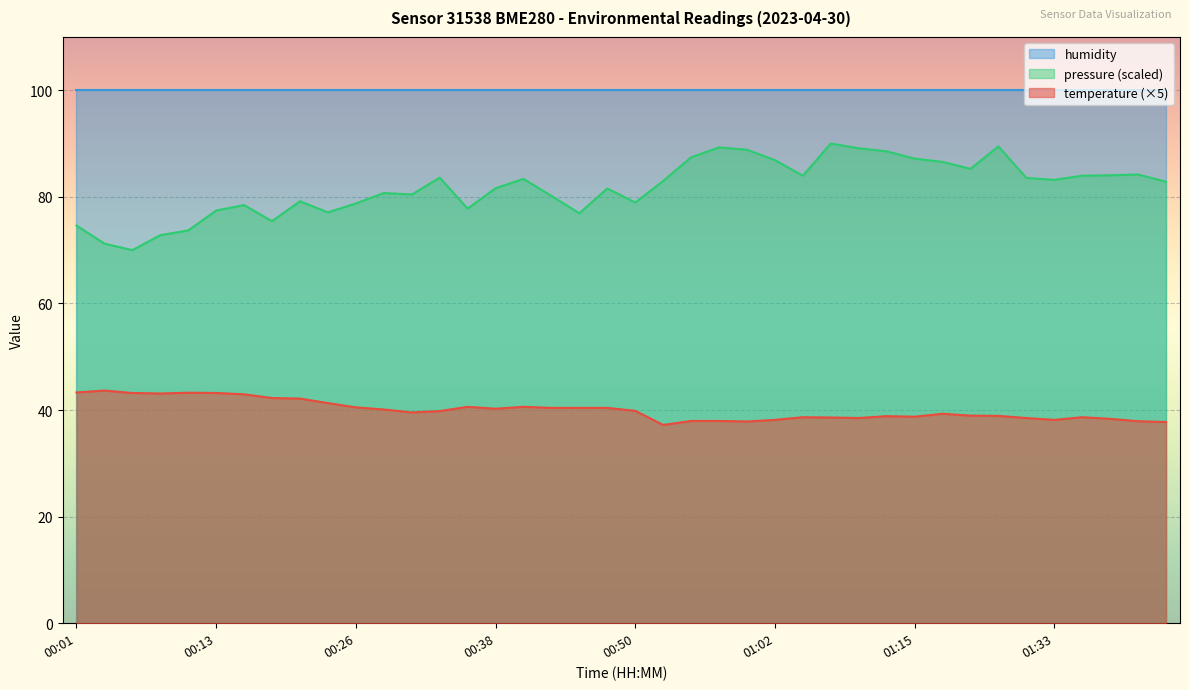

List the labels in order of temperature value, smallest first.

00:52, 01:52, 01:00, 01:50, 00:55, 00:57, 01:02, 01:33, 01:41, 01:10, 01:31, 01:07, 01:05, 01:36, 01:15, 01:13, 01:28, 01:26, 01:20, 00:31, 00:33, 00:50, 00:28, 00:38, 00:43, 00:45, 00:48, 00:26, 00:35, 00:40, 00:23, 00:21, 00:18, 00:16, 00:09, 00:06, 00:13, 00:11, 00:01, 00:04